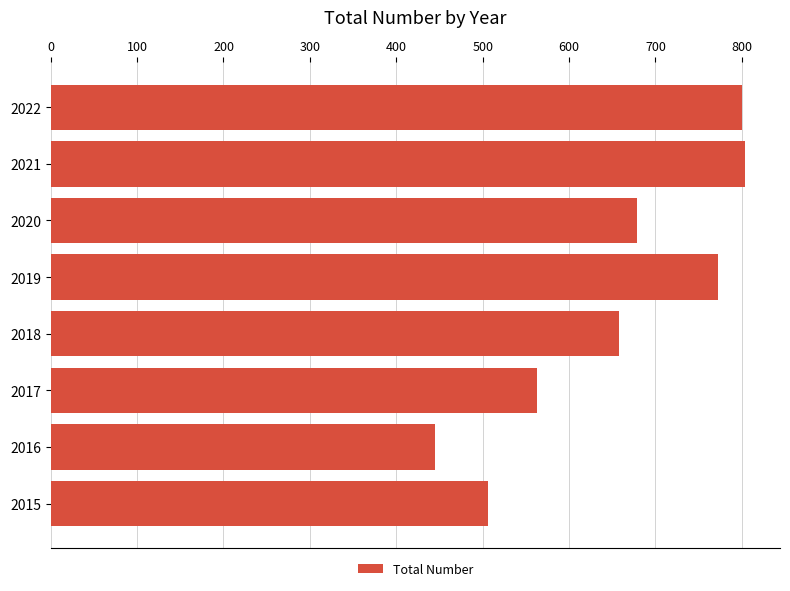

How many series are shown in this chart?

1